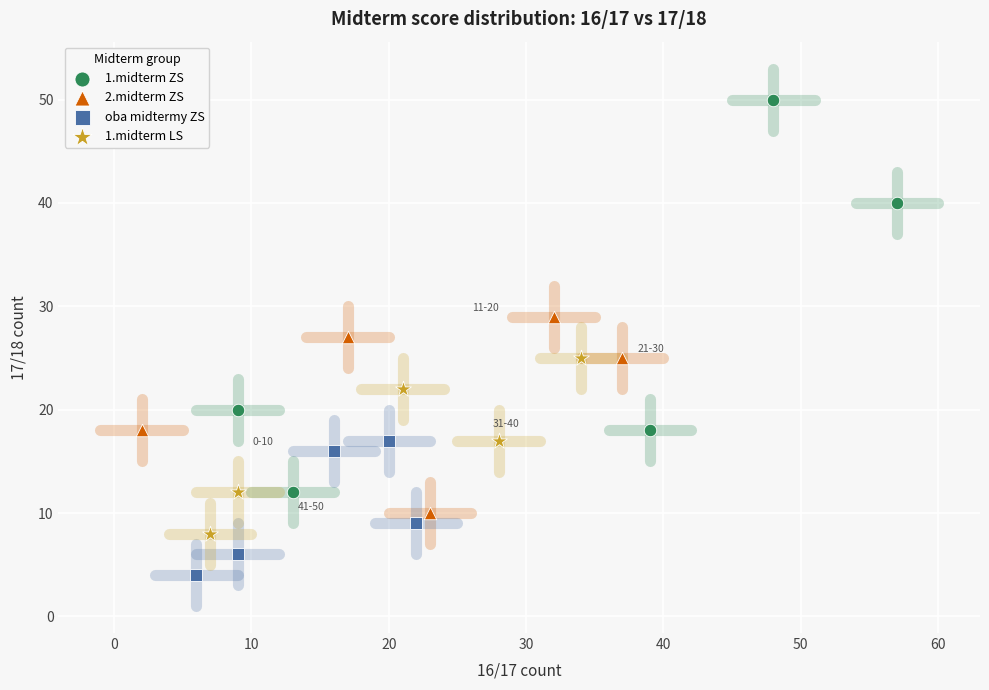

Which series reaches the minimum Y coordinate?

oba midtermy ZS